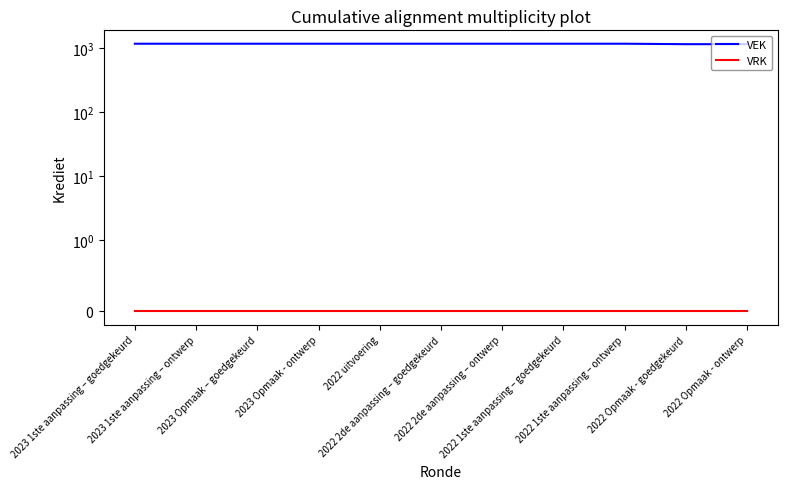

Between 2023 Opmaak - ontwerp and 2022 2de aanpassing – goedgekeurd, which series saw the biggest shift?

VEK